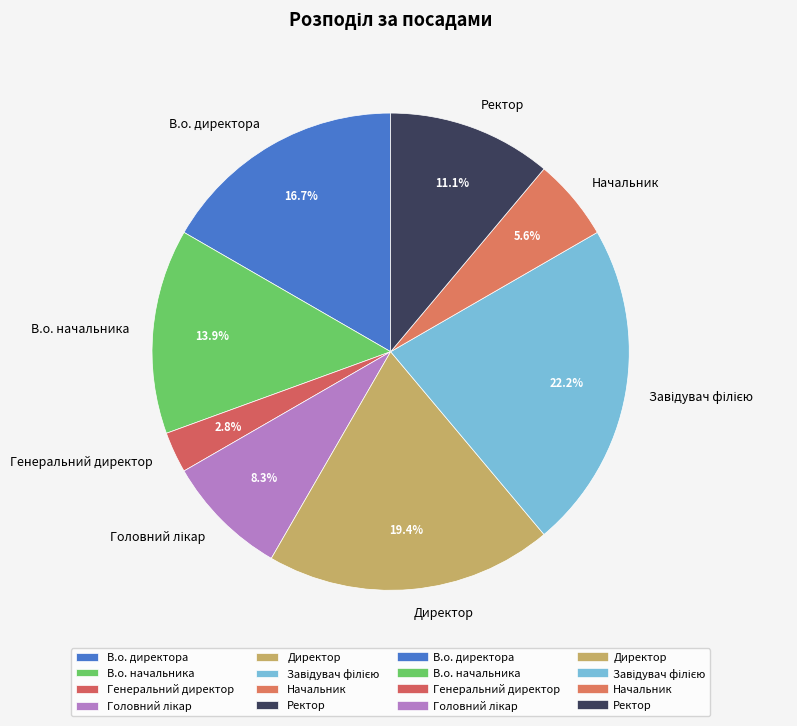

Is there any slice that represents more than half of the pie?

No